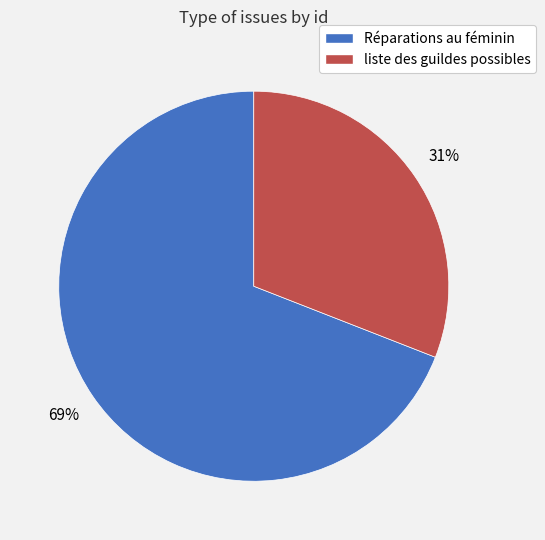

What percentage is the liste des guildes possibles slice, to the nearest percent?

31%